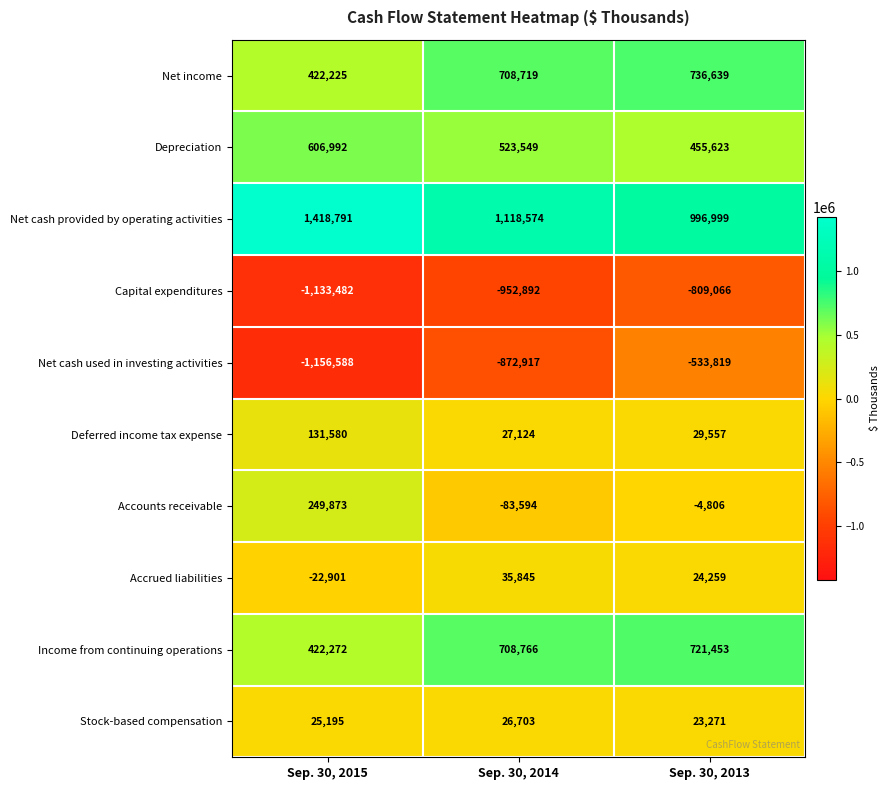

What is the average value of the Capital expenditures series?

-965147